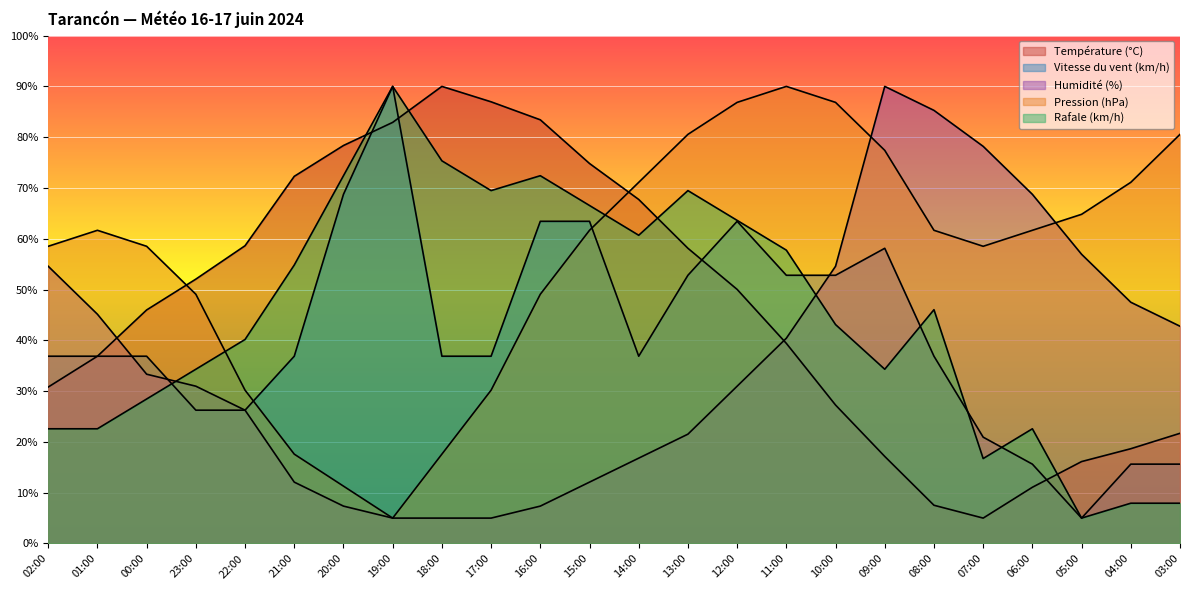

What is the total value across all series at 19:00?

272.9